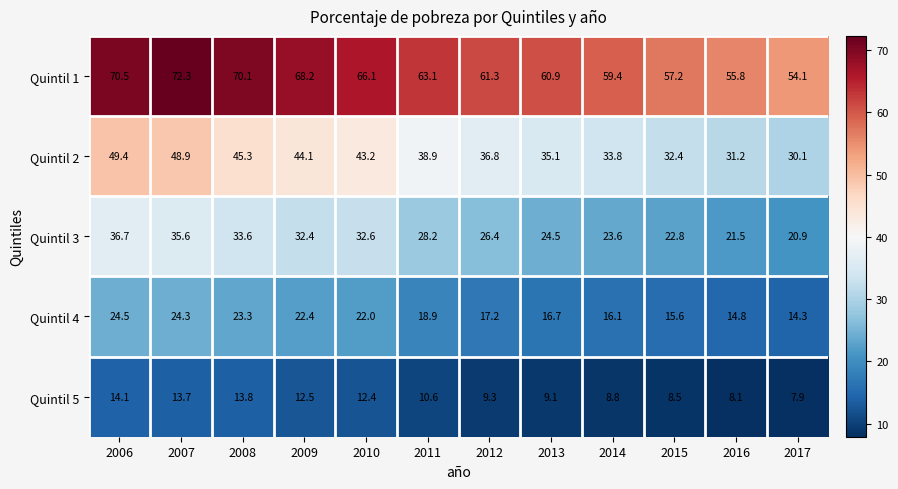

Is it true that Quintil 5 equals 4.0 at 2006?

False